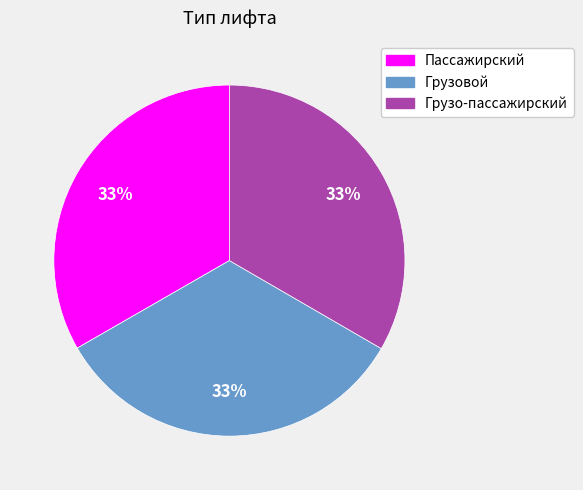

How many slices are in this pie chart?

3